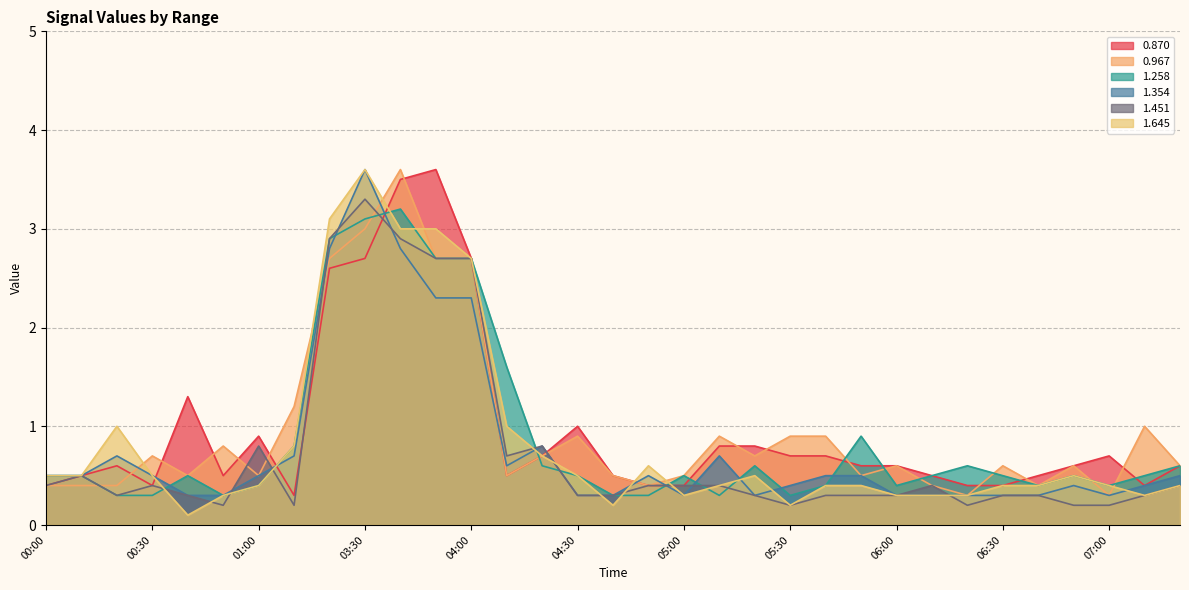

Is it true that 1.645 equals 0.4 at 06:40?

True